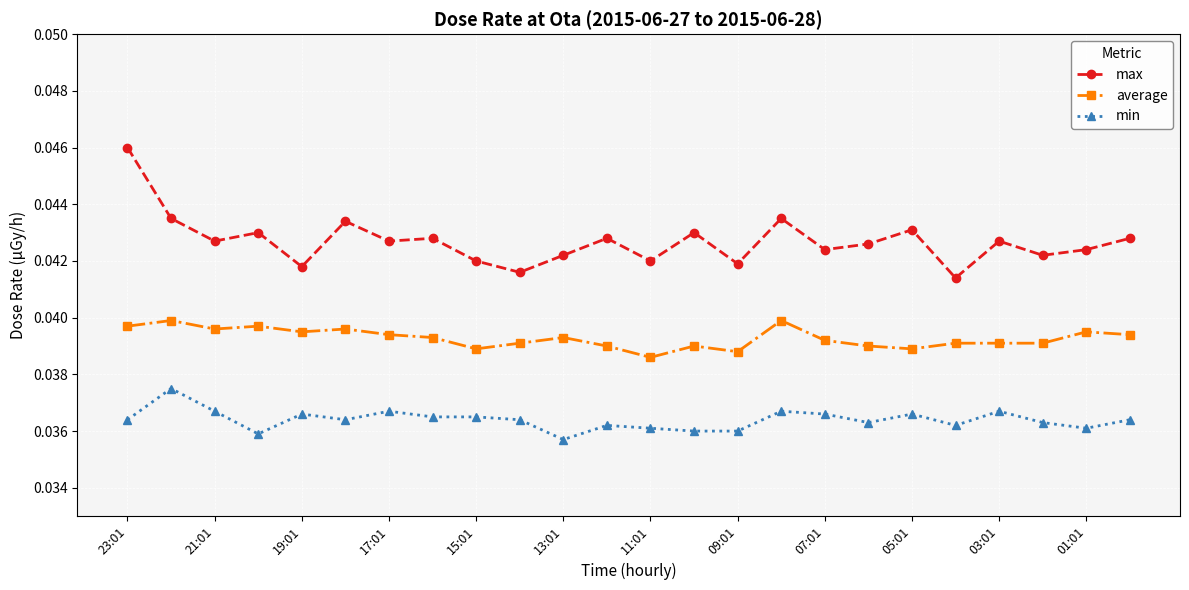

True or false: max and average cross at least once.

False